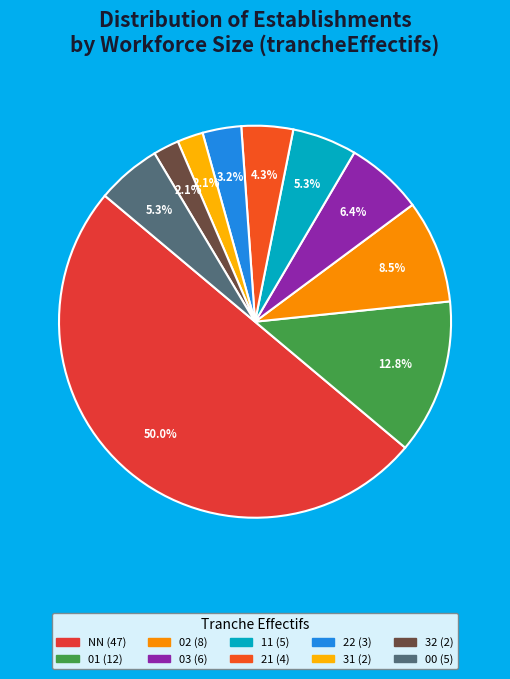

The 02 slice represents 28% of the pie. True or false?

False